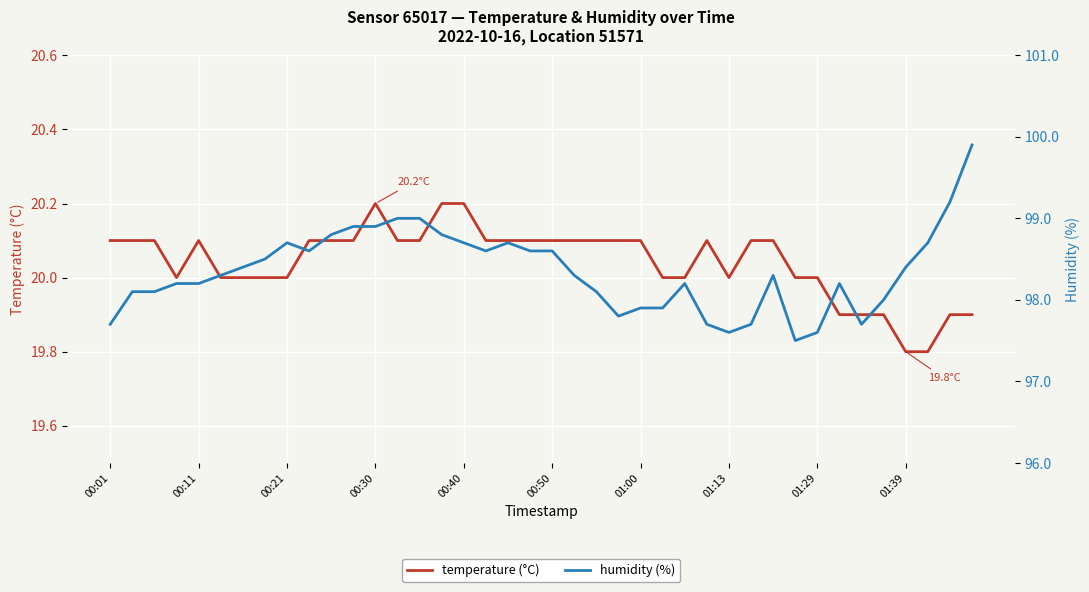

What is the difference between the second highest and second lowest values in the humidity (%) series?

1.6